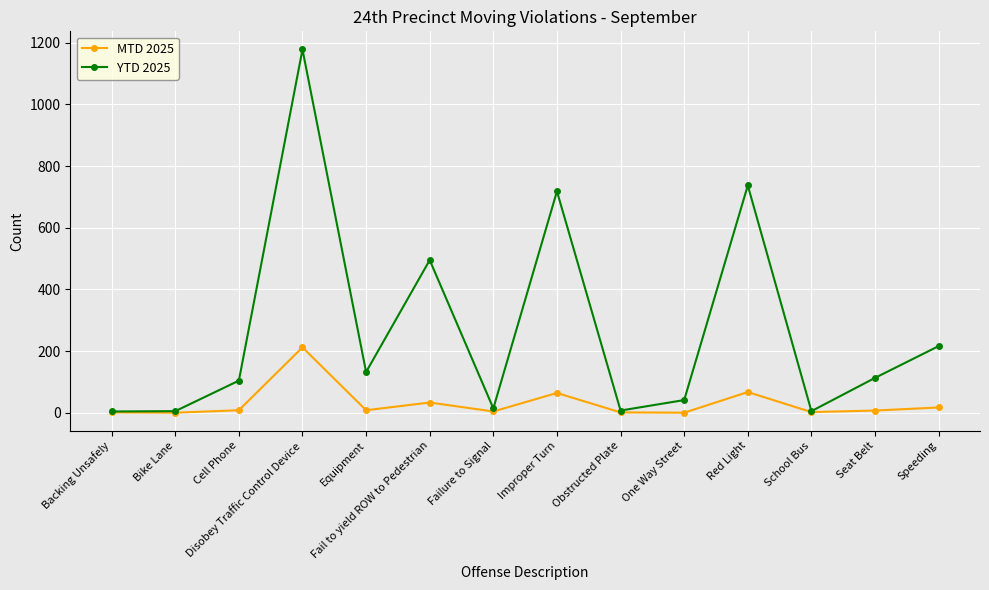

How many lines are shown in the chart?

2